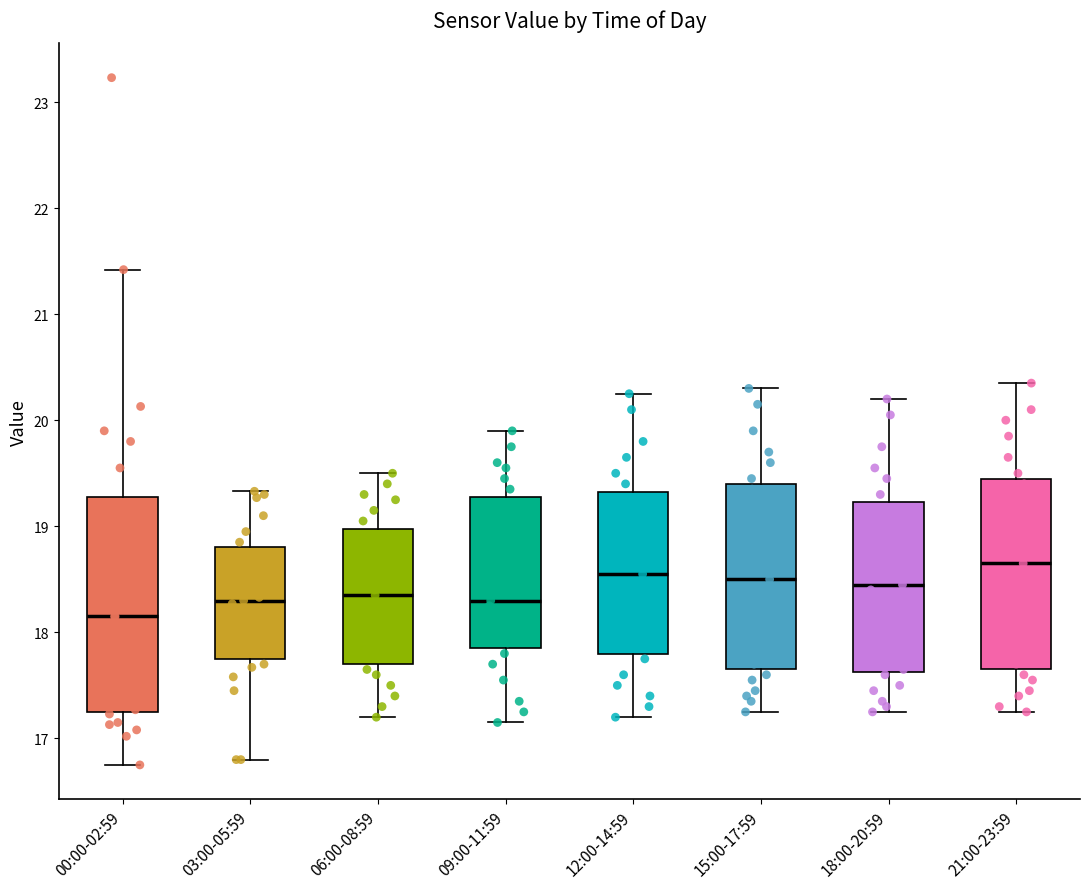

Where does the median line of the box for 06:00-08:59 sit on the y-axis? The values are not printed on the chart, so give them approximately, as read against the axis.

18.4